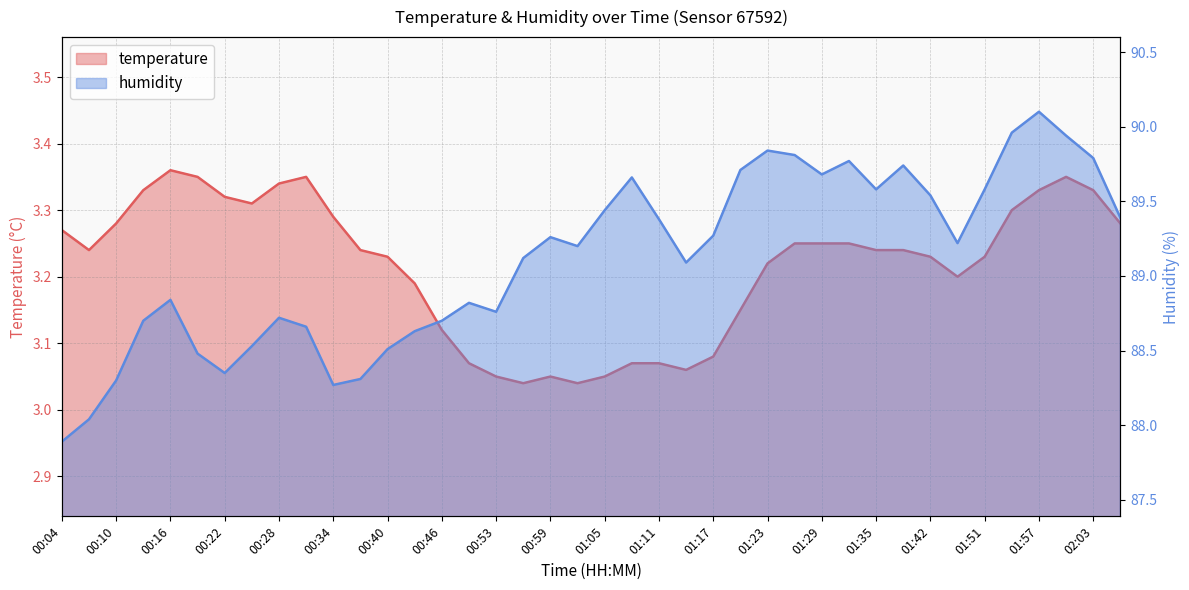

In humidity, how many points are higher than both neighbors (excluding endpoints)?

9